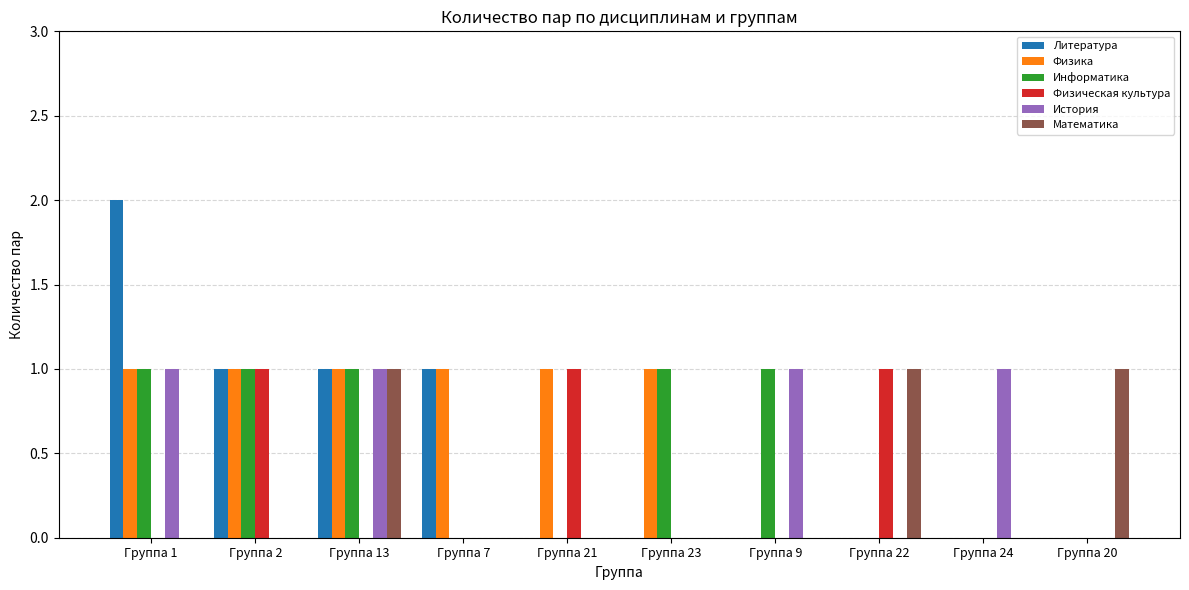

Reading left to right, list all the values displayed in this chart.

Литература: Группа 1=2	Группа 2=1	Группа 13=1	Группа 7=1	Группа 21=0	Группа 23=0	Группа 9=0	Группа 22=0	Группа 24=0	Группа 20=0
Физика: Группа 1=1	Группа 2=1	Группа 13=1	Группа 7=1	Группа 21=1	Группа 23=1	Группа 9=0	Группа 22=0	Группа 24=0	Группа 20=0
Информатика: Группа 1=1	Группа 2=1	Группа 13=1	Группа 7=0	Группа 21=0	Группа 23=1	Группа 9=1	Группа 22=0	Группа 24=0	Группа 20=0
Физическая культура: Группа 1=0	Группа 2=1	Группа 13=0	Группа 7=0	Группа 21=1	Группа 23=0	Группа 9=0	Группа 22=1	Группа 24=0	Группа 20=0
История: Группа 1=1	Группа 2=0	Группа 13=1	Группа 7=0	Группа 21=0	Группа 23=0	Группа 9=1	Группа 22=0	Группа 24=1	Группа 20=0
Математика: Группа 1=0	Группа 2=0	Группа 13=1	Группа 7=0	Группа 21=0	Группа 23=0	Группа 9=0	Группа 22=1	Группа 24=0	Группа 20=1